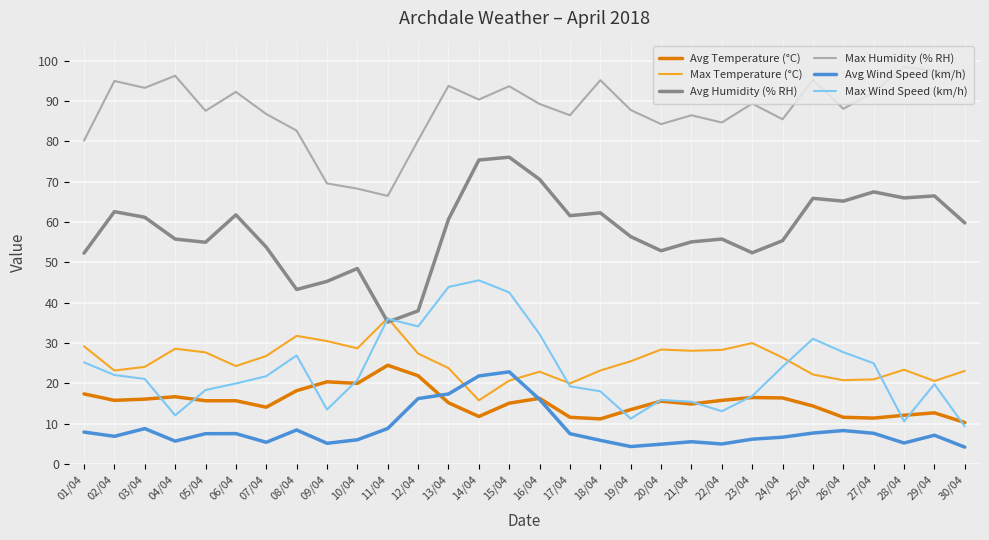

How many lines are shown in the chart?

6